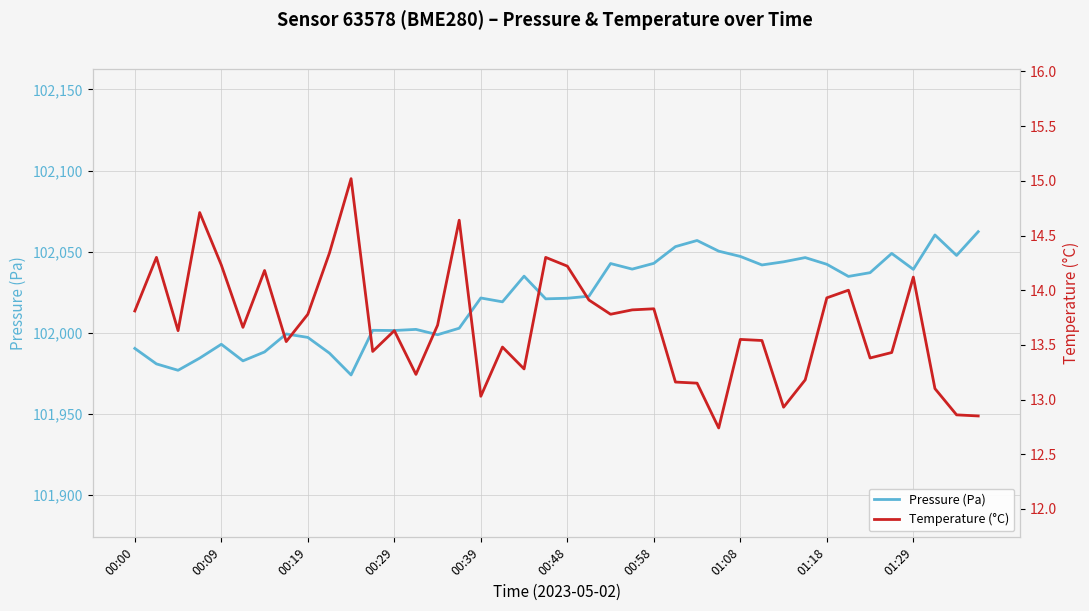

The Pressure (Pa) series shows 39443.8 at 00:48. True or false?

False